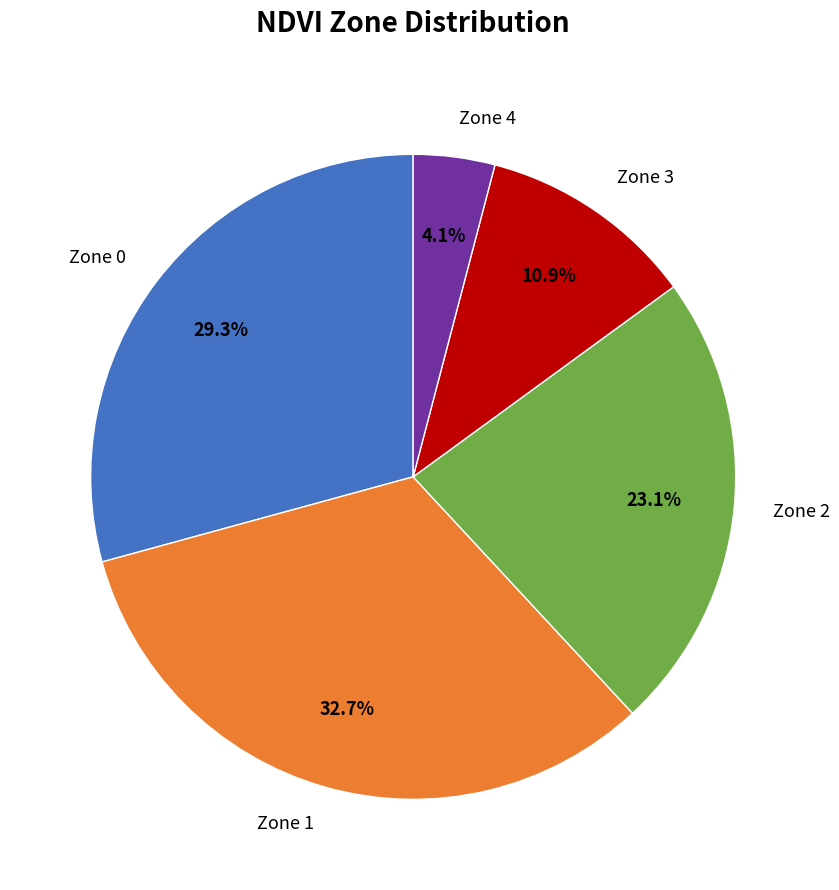

Does Zone 0 account for over 50% of the chart?

No